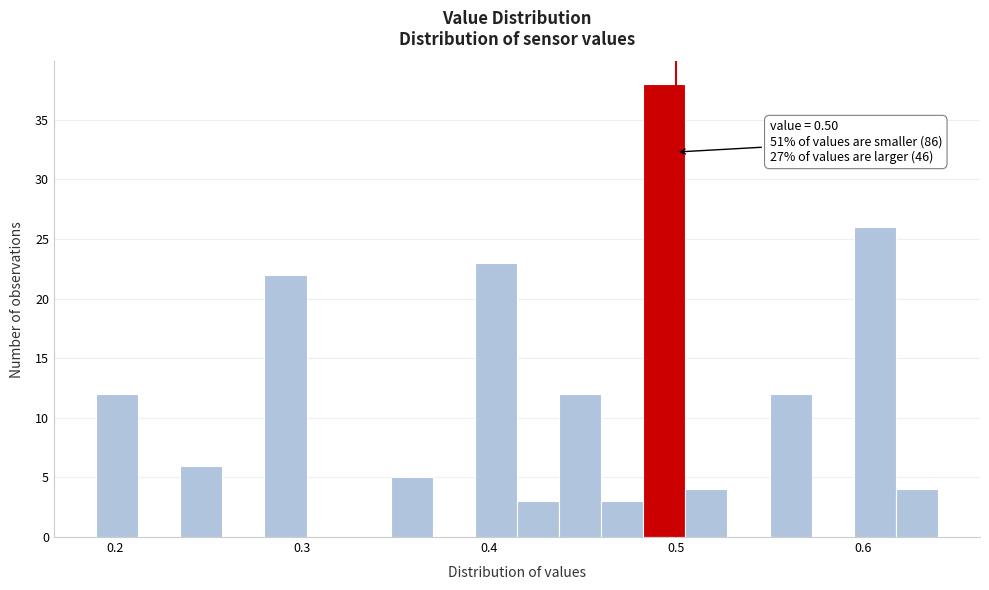

Around what value on the x-axis is the tallest bar? Give the approximate position of its centre, as read against the axis.

0.49